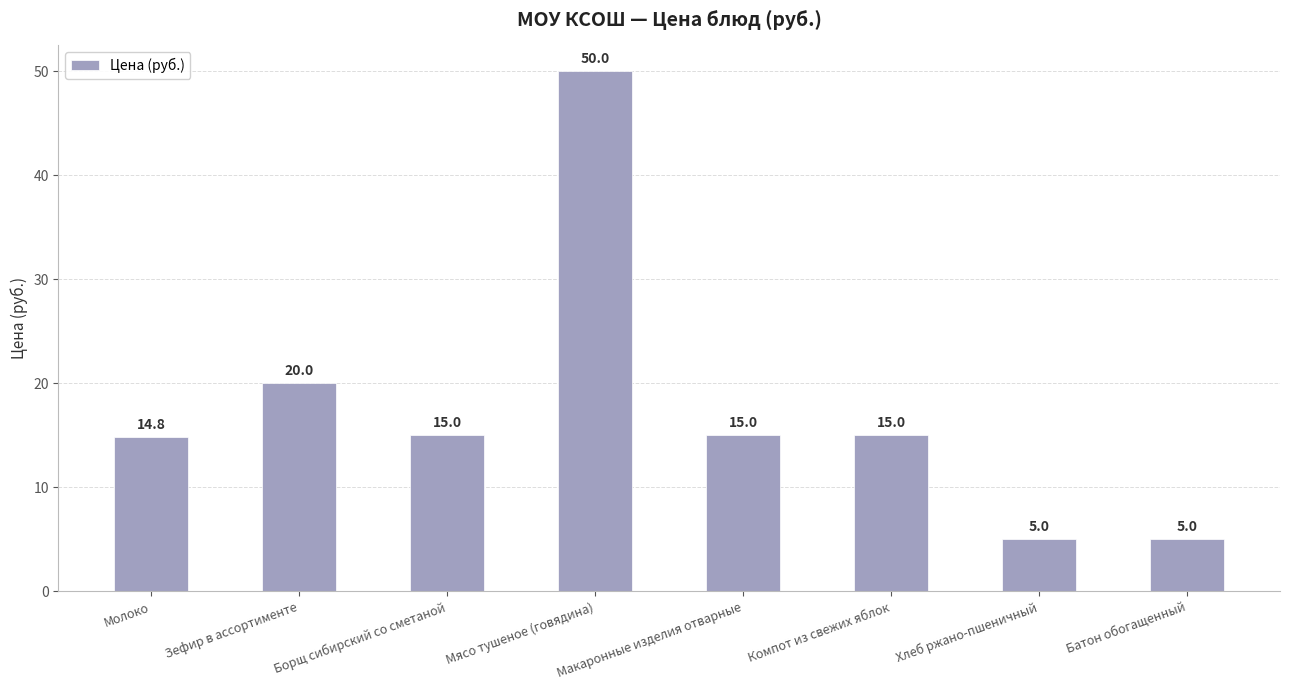

Between Молоко and Хлеб ржано-пшеничный, which is larger?

Молоко